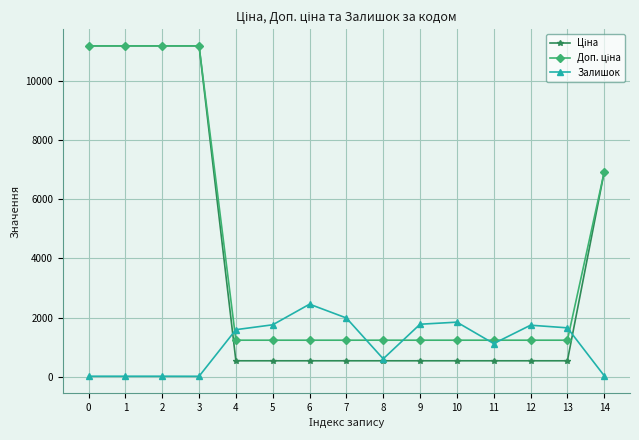

At how many categories does at least one series exceed 10504?

4